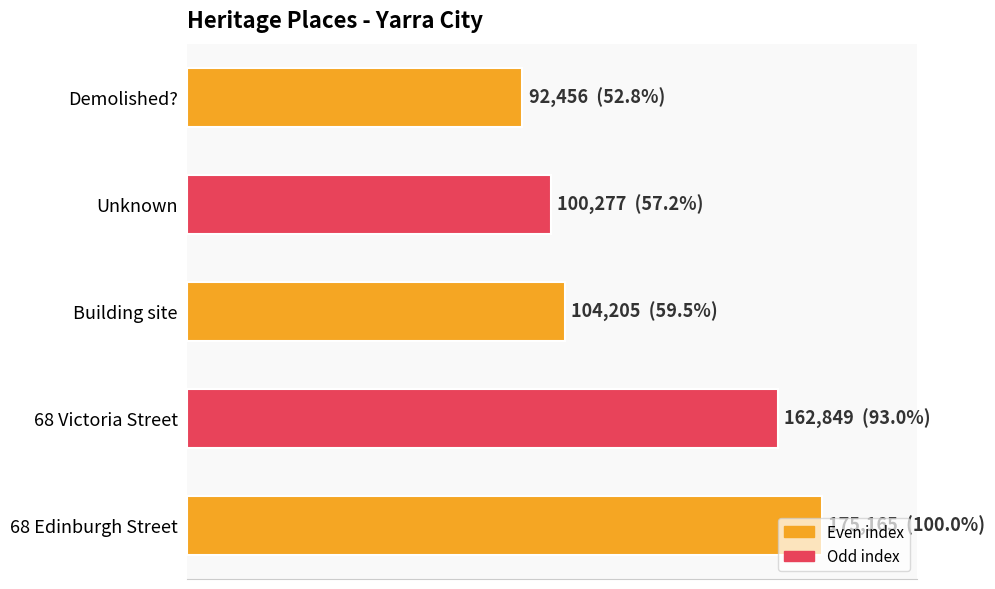

Are the bars horizontal?

Yes